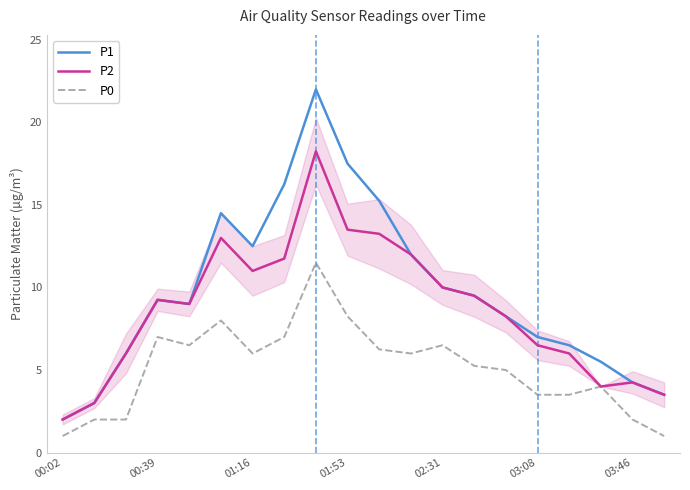

Is this an area chart (filled region under the line)?

No